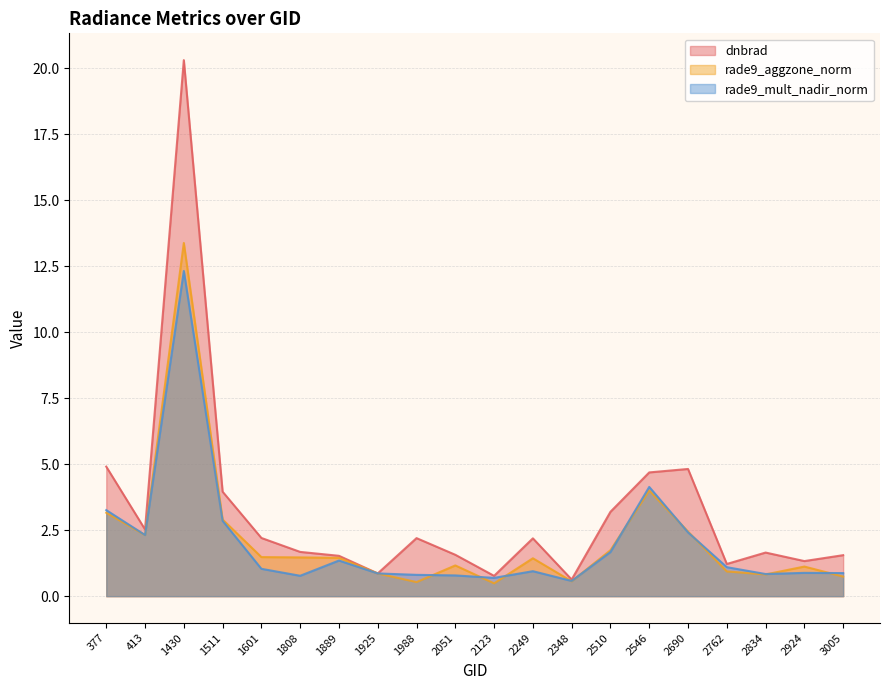

True or false: rade9_aggzone_norm and rade9_mult_nadir_norm cross at least once.

True